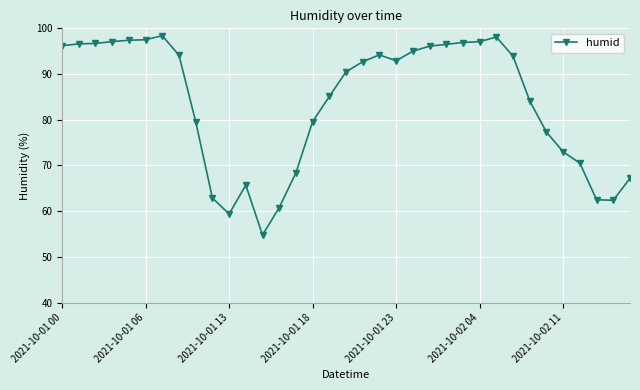

What is the value of the 32nd point from the left?

70.5